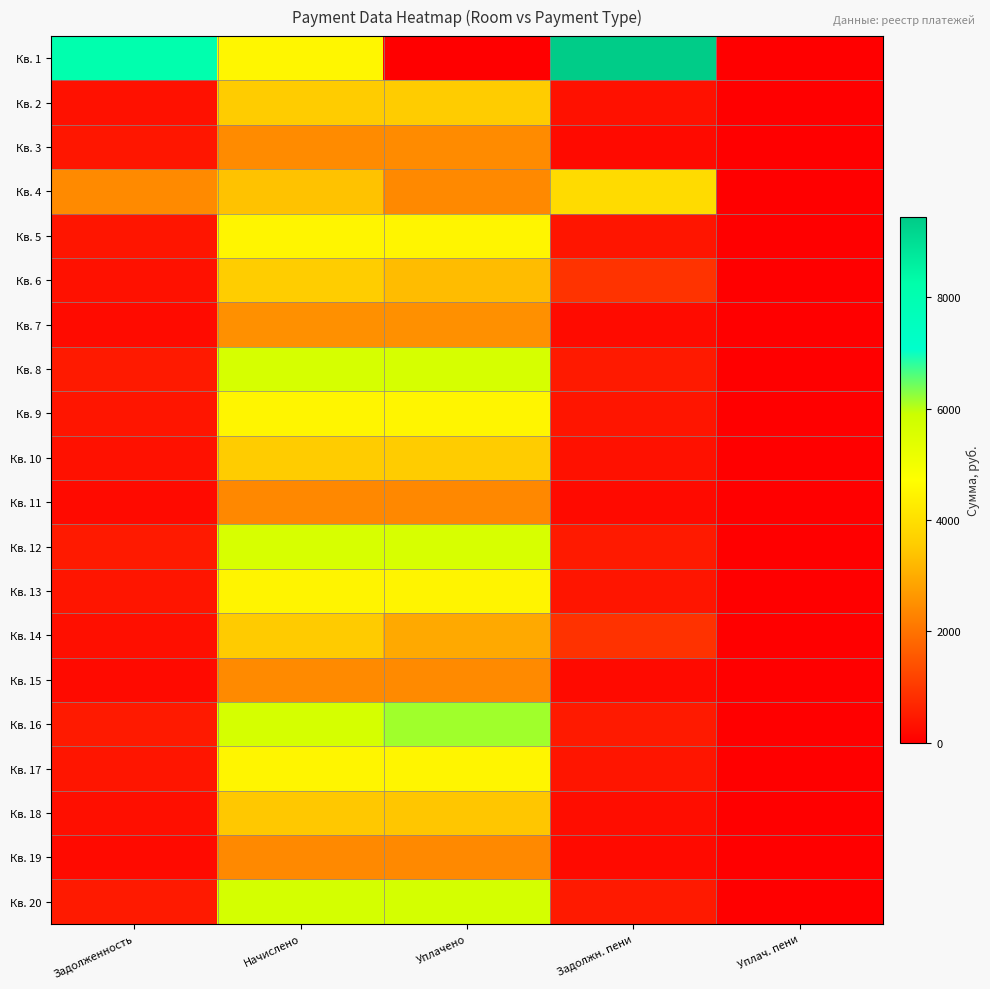

How many distinct data groups are displayed?

20